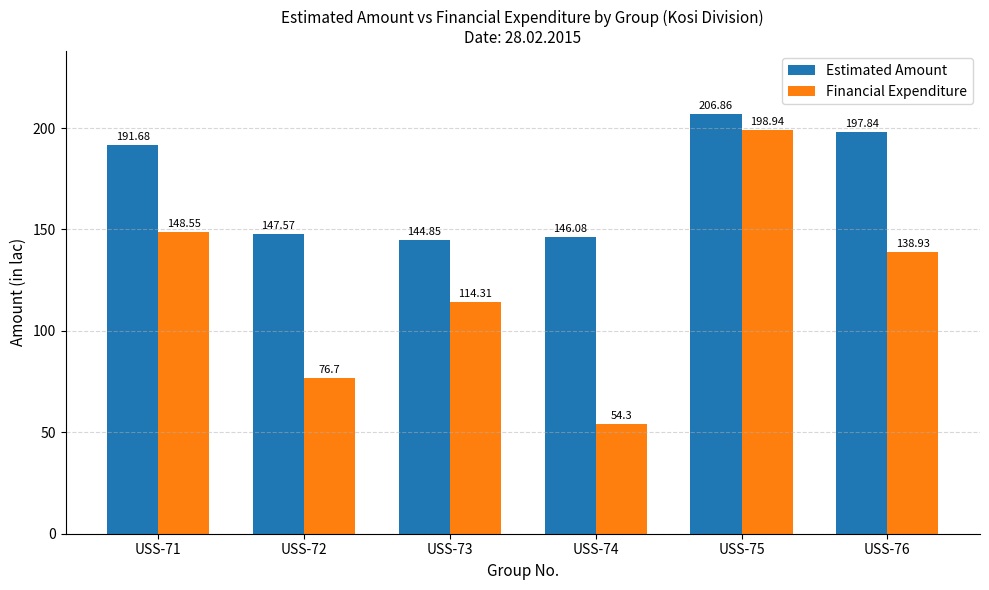

How many categories are shown in the chart?

6